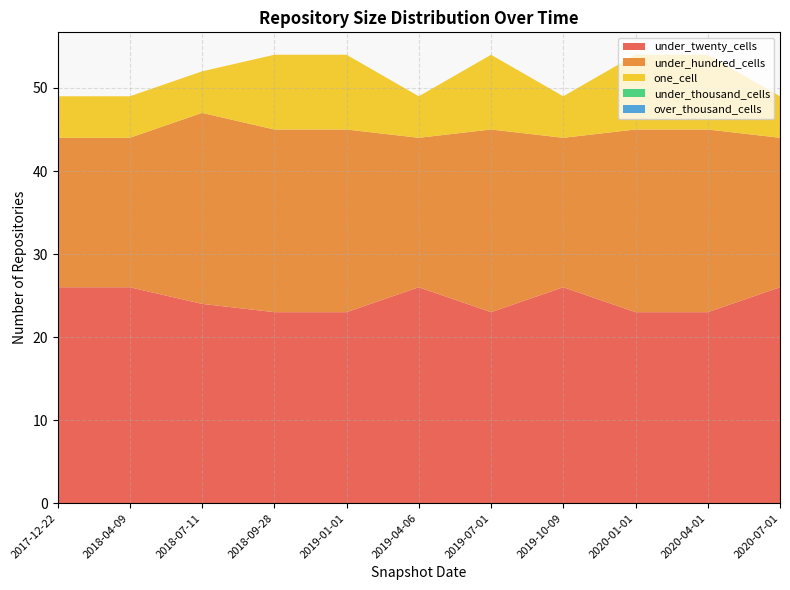

Reading right to left, list all the values displayed in this chart.

under_twenty_cells: 2020-07-01=26	2020-04-01=23	2020-01-01=23	2019-10-09=26	2019-07-01=23	2019-04-06=26	2019-01-01=23	2018-09-28=23	2018-07-11=24	2018-04-09=26	2017-12-22=26
under_hundred_cells: 2020-07-01=18	2020-04-01=22	2020-01-01=22	2019-10-09=18	2019-07-01=22	2019-04-06=18	2019-01-01=22	2018-09-28=22	2018-07-11=23	2018-04-09=18	2017-12-22=18
one_cell: 2020-07-01=5	2020-04-01=9	2020-01-01=9	2019-10-09=5	2019-07-01=9	2019-04-06=5	2019-01-01=9	2018-09-28=9	2018-07-11=5	2018-04-09=5	2017-12-22=5
under_thousand_cells: 2020-07-01=0	2020-04-01=0	2020-01-01=0	2019-10-09=0	2019-07-01=0	2019-04-06=0	2019-01-01=0	2018-09-28=0	2018-07-11=0	2018-04-09=0	2017-12-22=0
over_thousand_cells: 2020-07-01=0	2020-04-01=0	2020-01-01=0	2019-10-09=0	2019-07-01=0	2019-04-06=0	2019-01-01=0	2018-09-28=0	2018-07-11=0	2018-04-09=0	2017-12-22=0